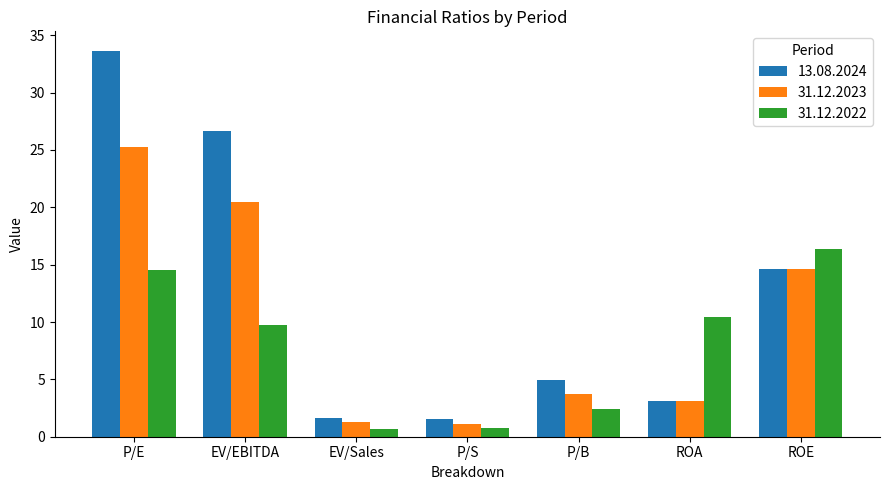

What is the total value across all series at EV/EBITDA?

56.9